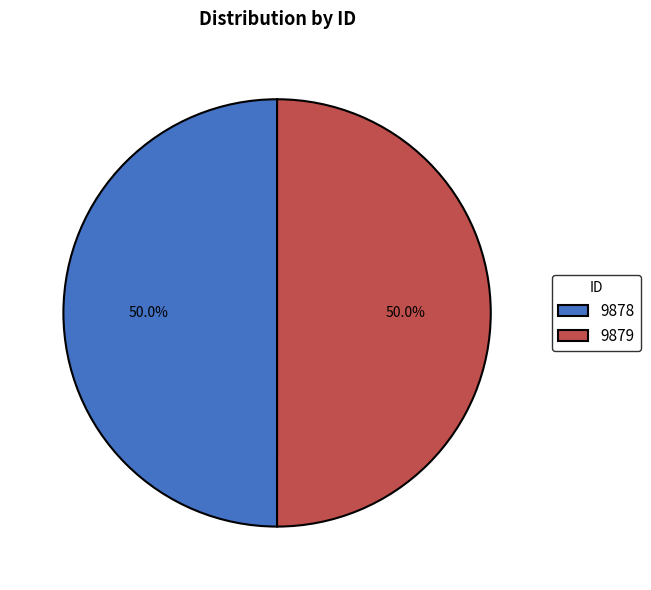

True or false: 9878 accounts for 50% of the total.

True